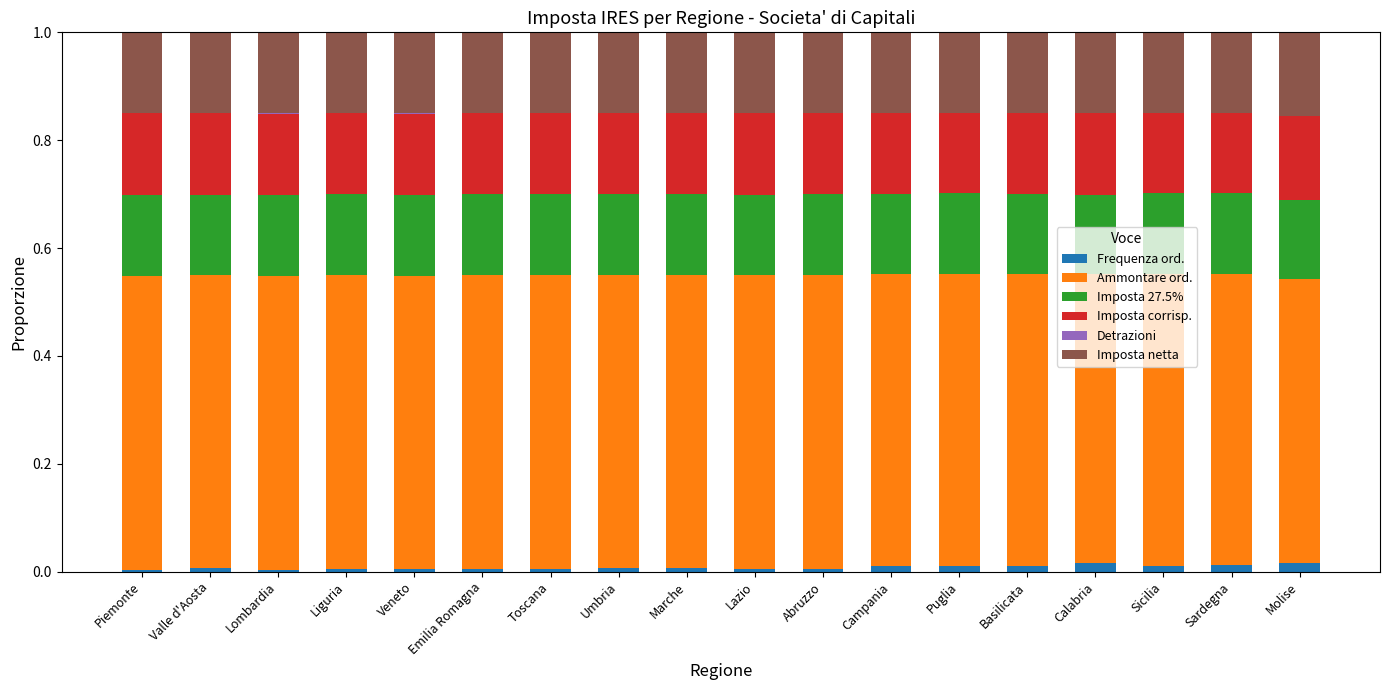

Is it true that Frequenza ord. equals 0.0 at Toscana?

True